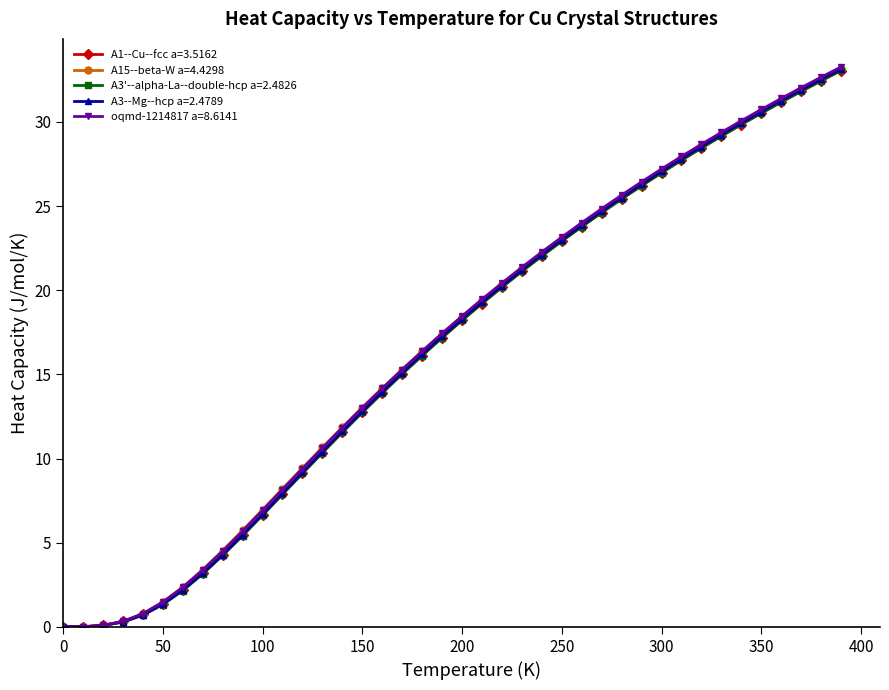

What is the value of the oqmd-1214817 a=8.6141 point at the 15th from the left?

11.8